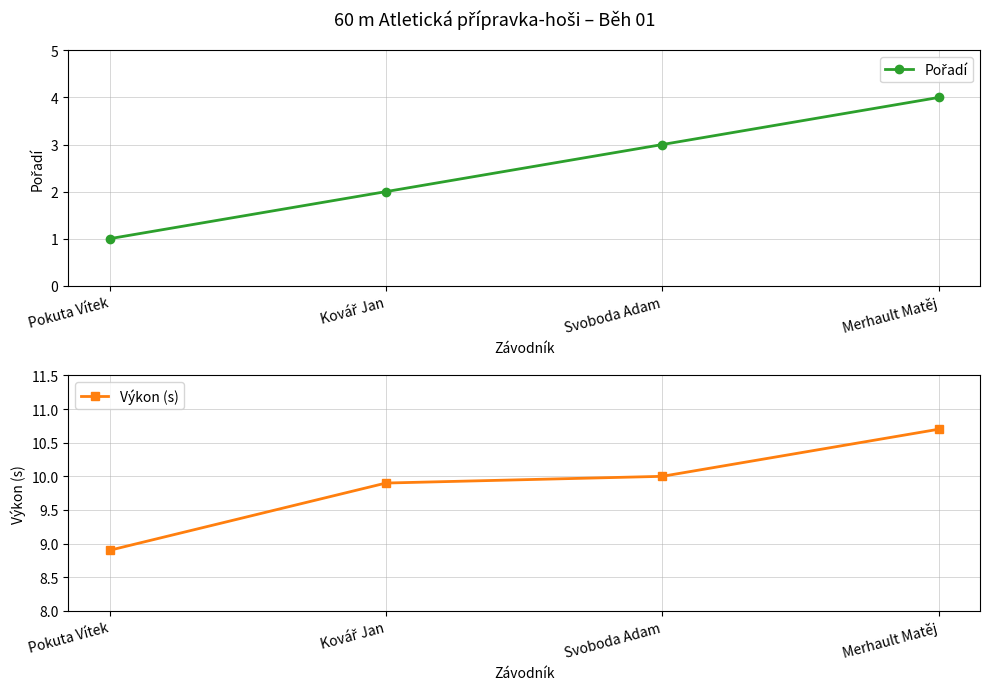

How many distinct data groups are displayed?

2